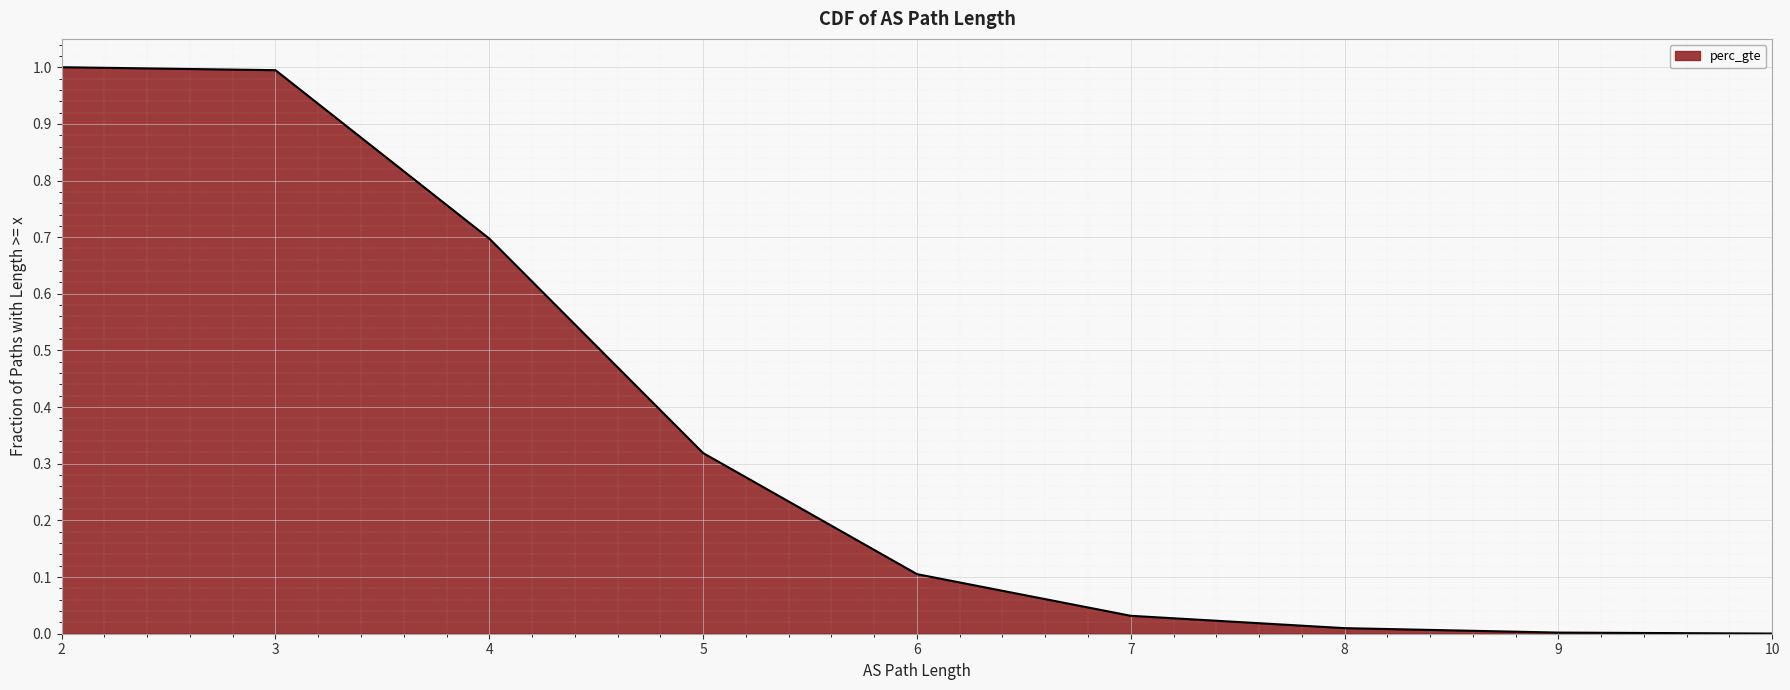

The chart shows a value of 0.6 at 5. True or false?

False